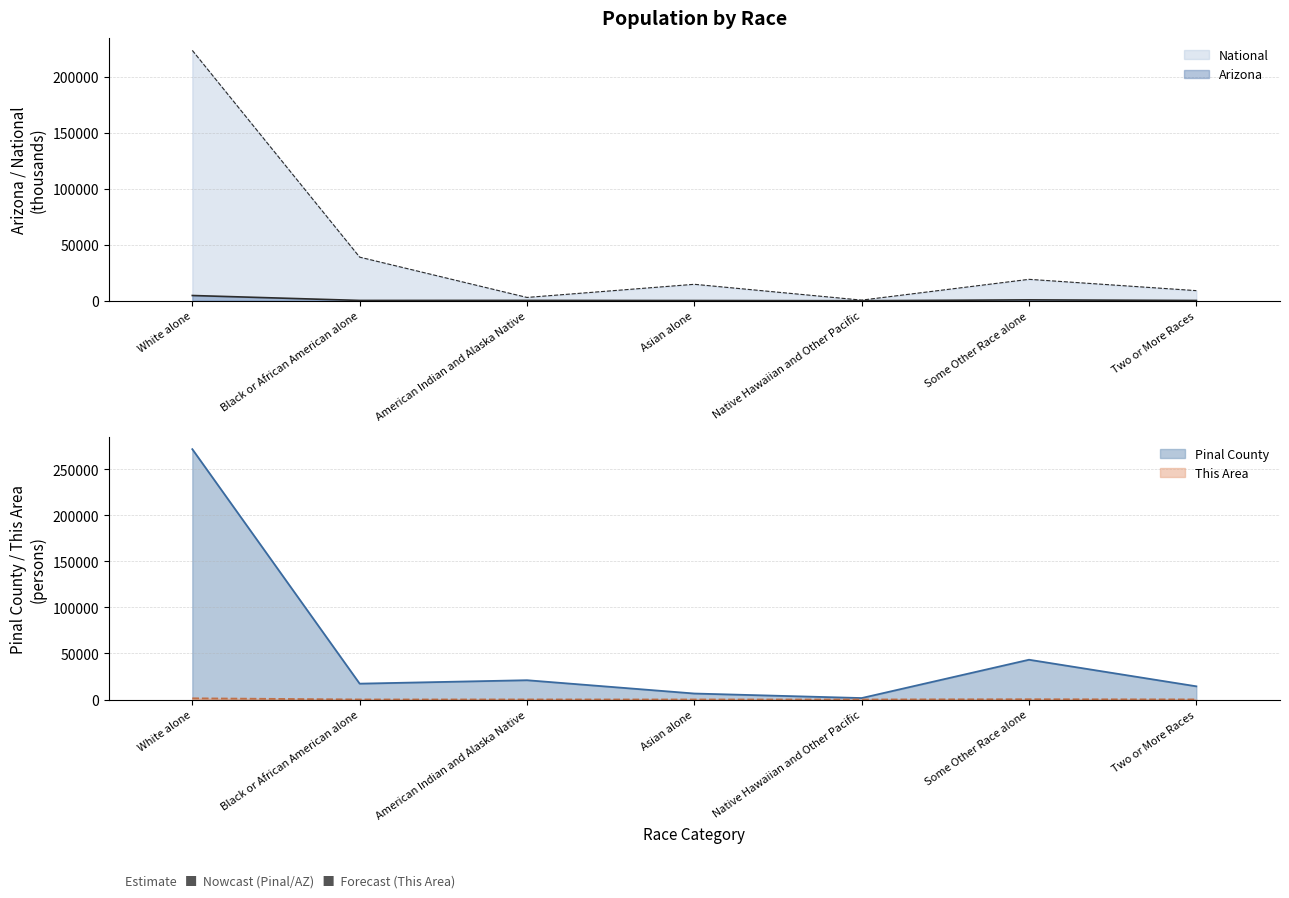

Between Some Other Race alone and American Indian and Alaska Native, which is larger?

Some Other Race alone